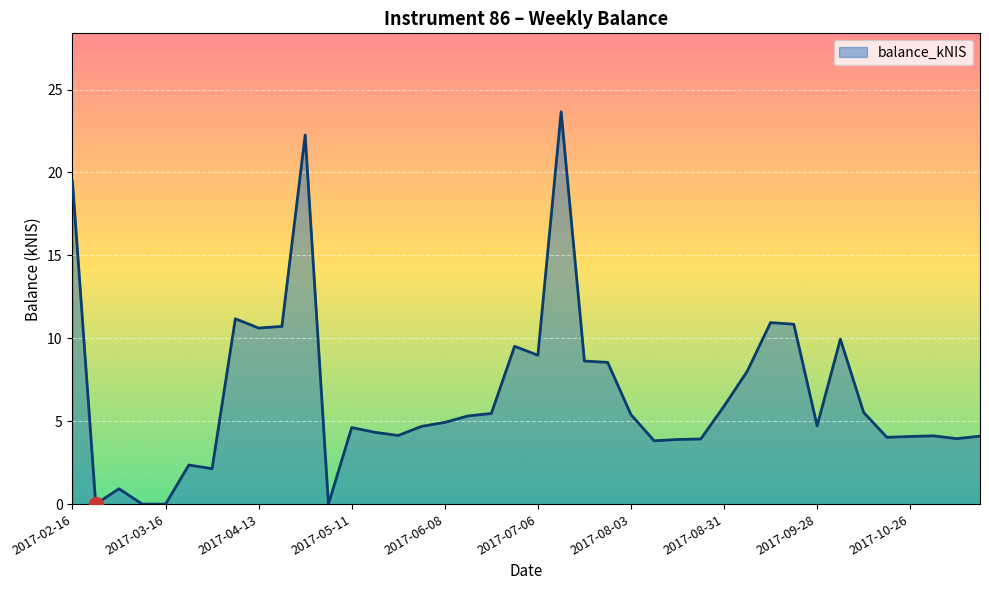

Does the chart display data point markers on the line(s)?

No